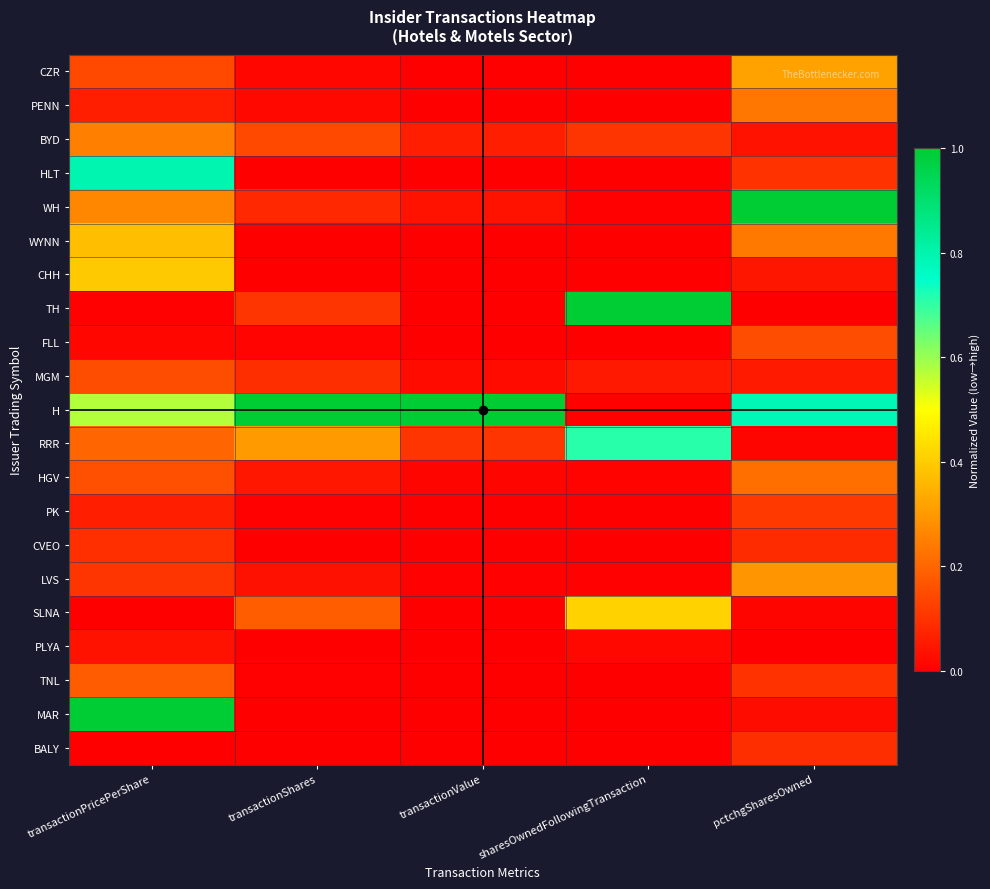

At how many categories does at least one series exceed 0?

5